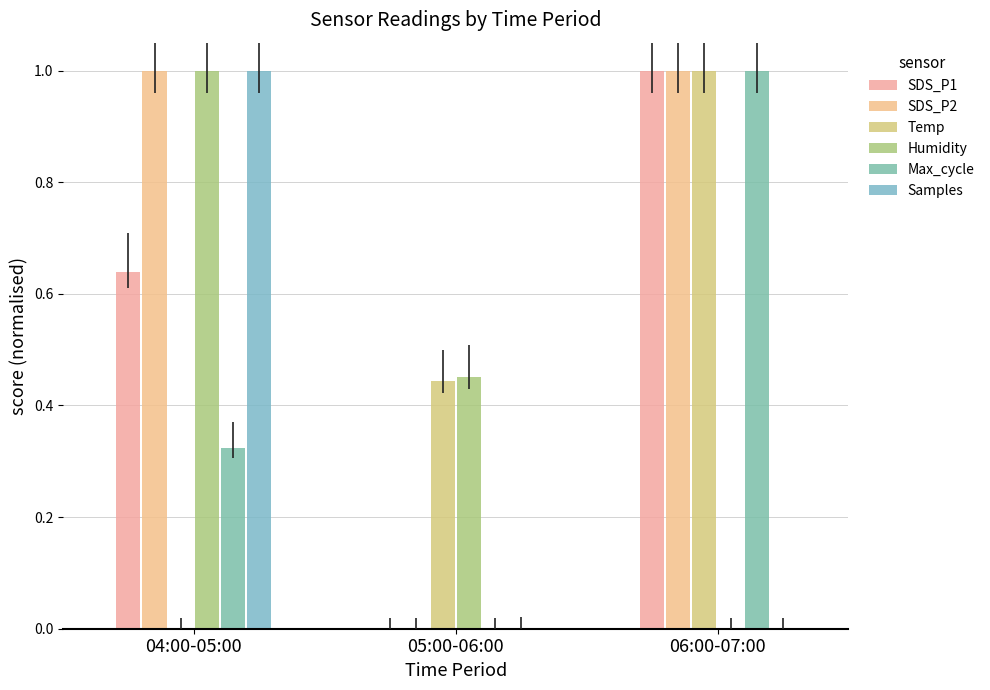

What position from the right is 06:00-07:00?

1